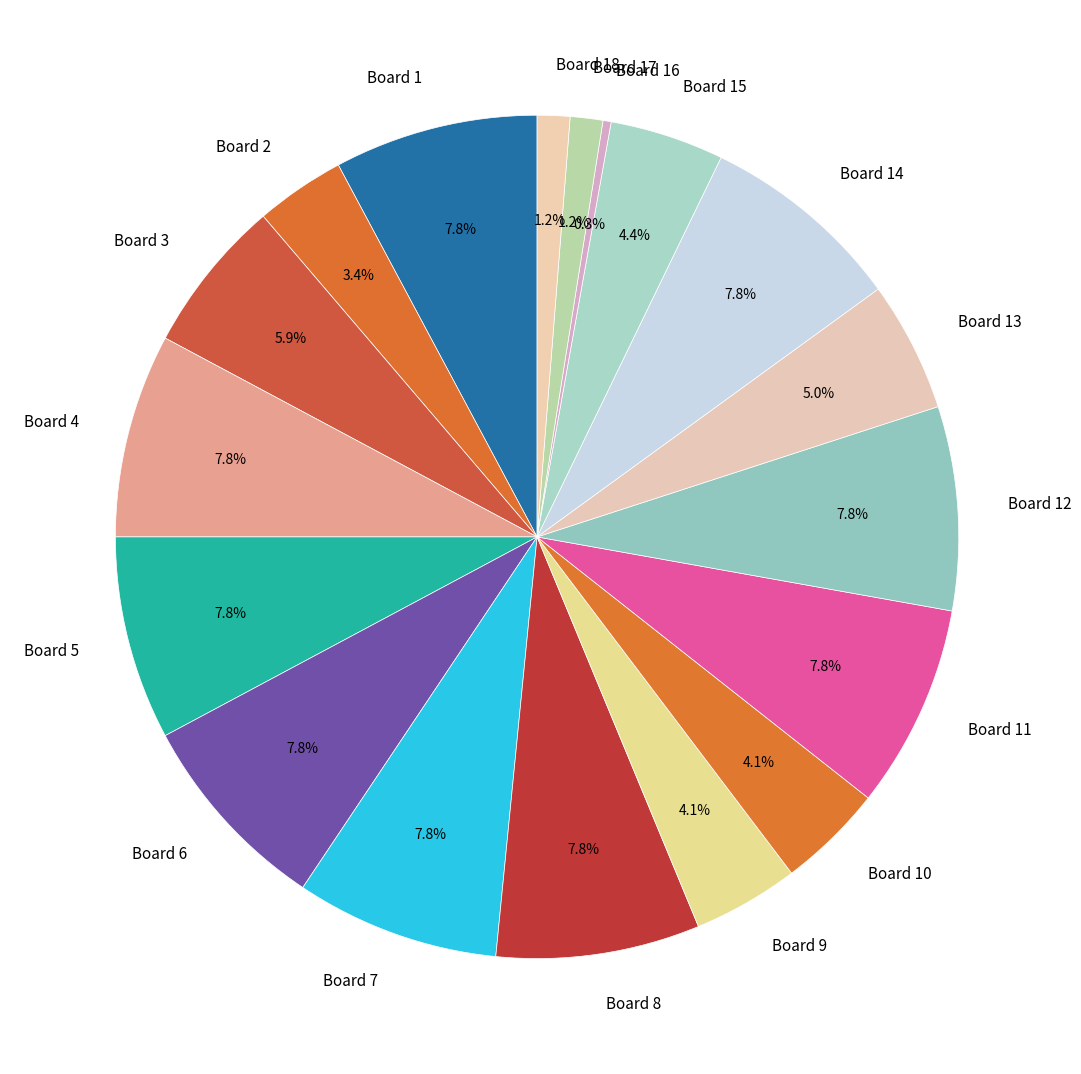

What percentage is the Board 1 slice, to the nearest percent?

8%